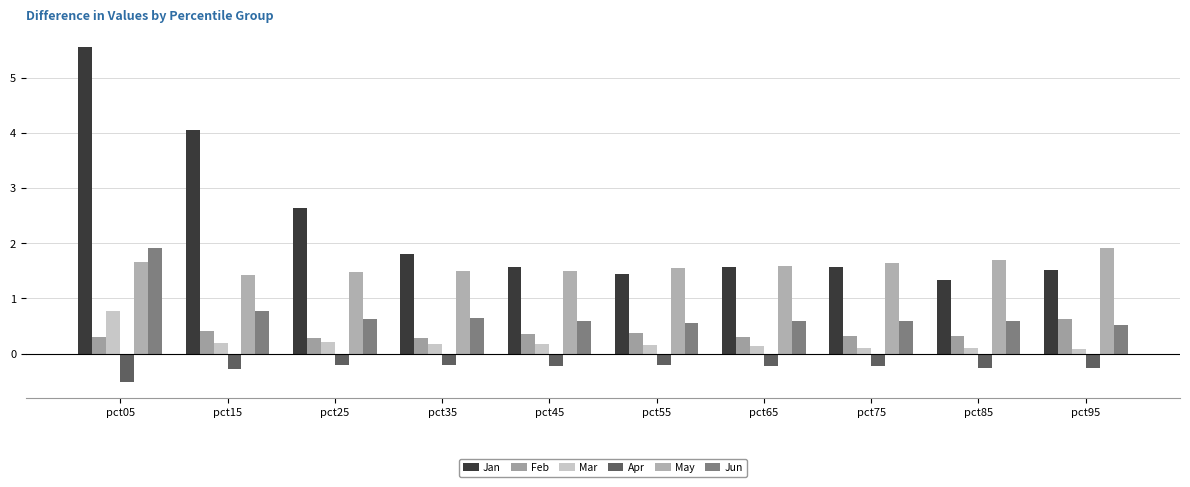

How many bars are there in each group?

6